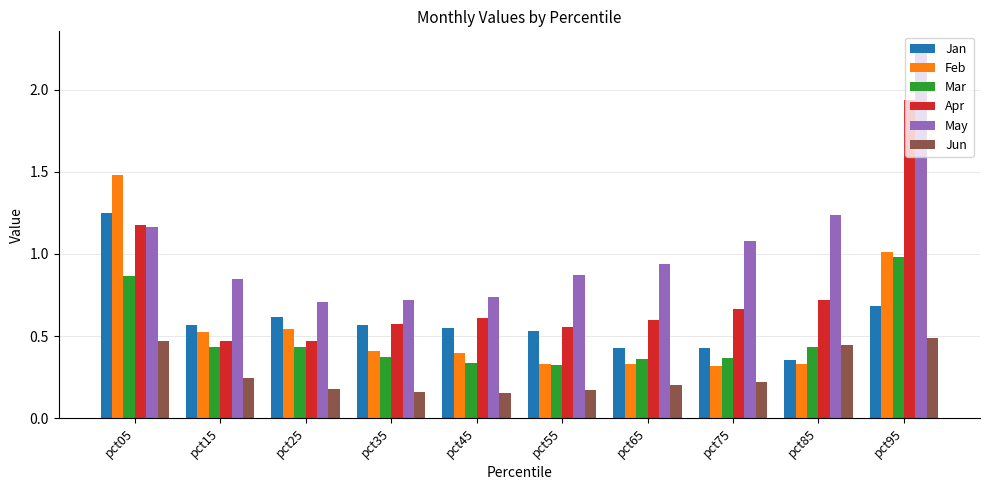

Between pct55 and pct95, which series saw the biggest shift?

Apr